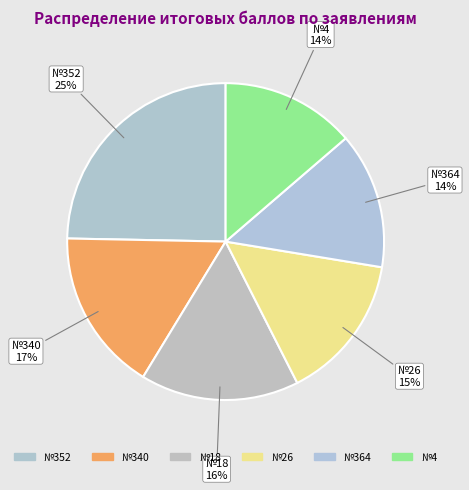

Which slice is the smallest?

4